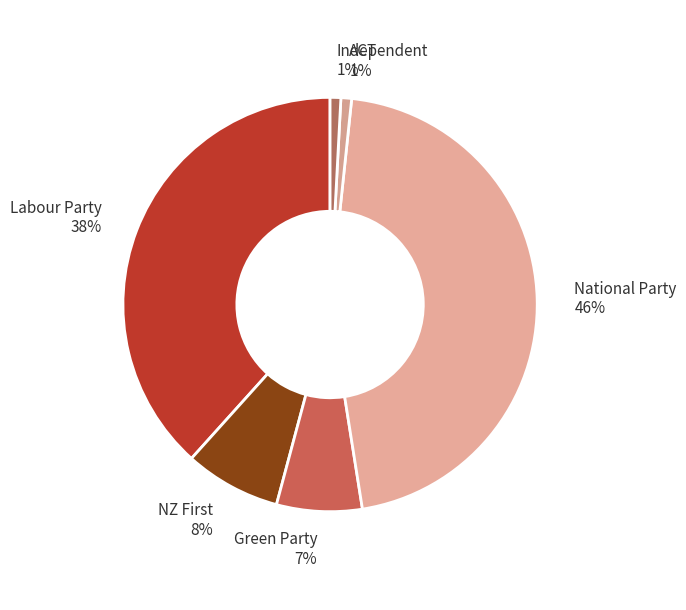

True or false: National Party accounts for 46% of the total.

True